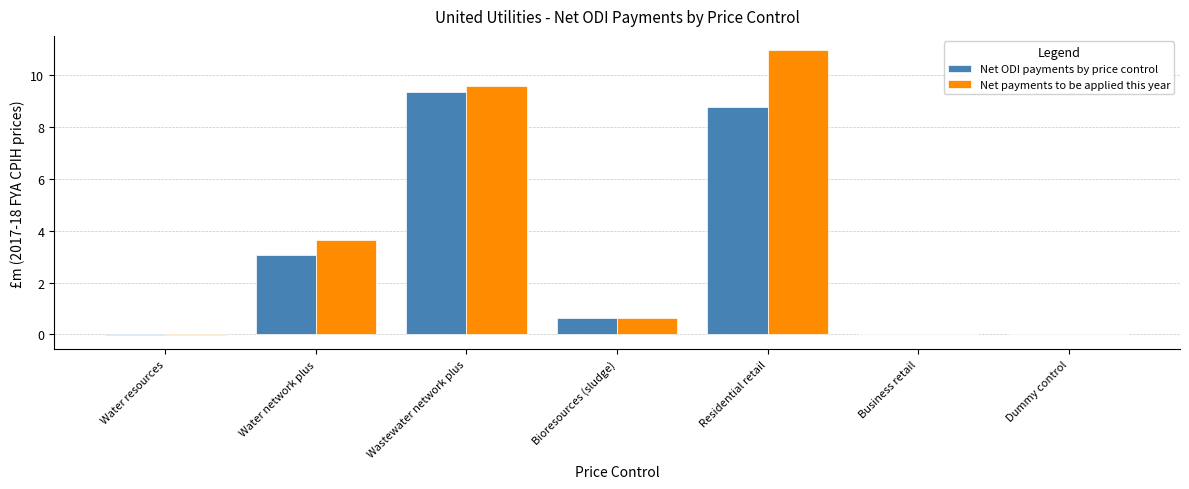

What is the maximum value for Net ODI payments by price control?

9.3